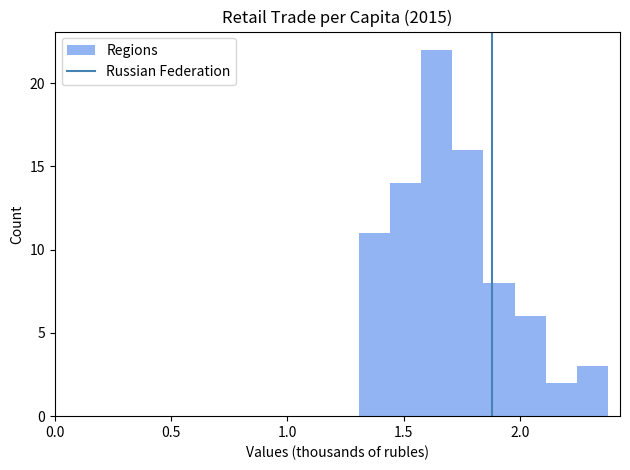

Read against the x-axis, roughly where is the centre of the tallest bar?

1.65